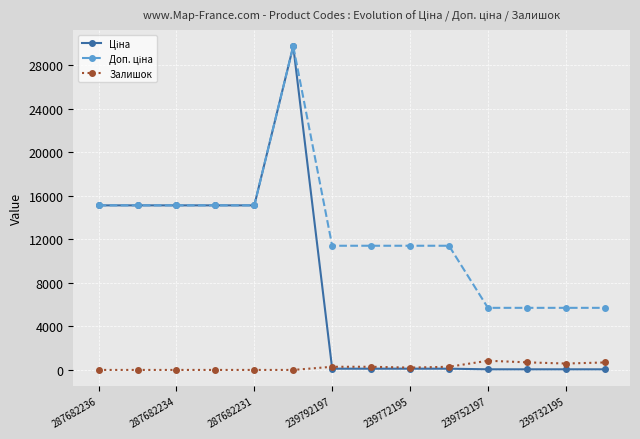

How many data points does each series have?

14